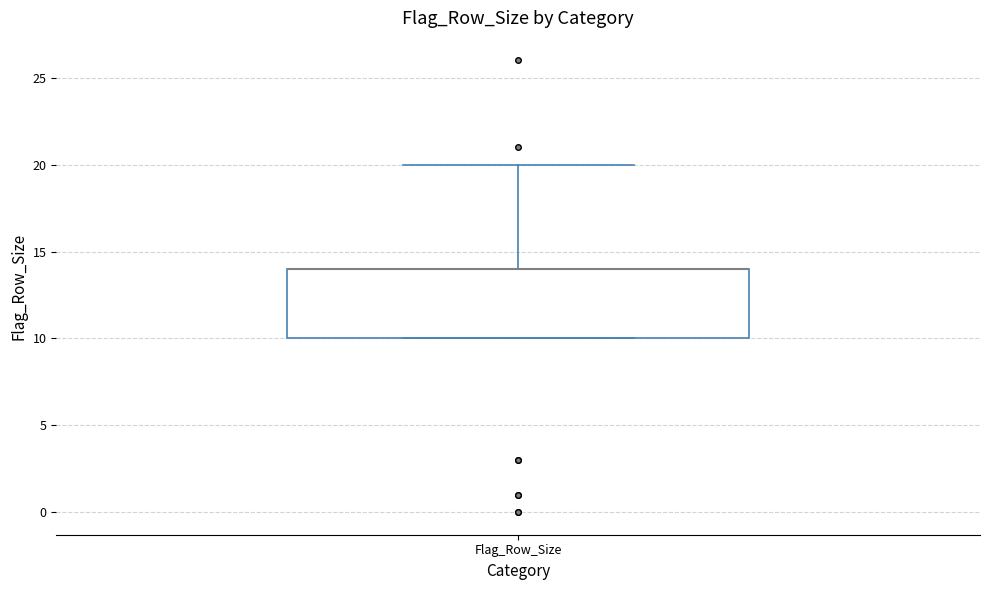

Read this box plot against the y-axis: the position of the median line, the range covered by the box, and the ends of both whiskers. The values are not printed on the chart, so give them approximately, as read against the axis.

median 14 (drawn on the box's upper edge), box 10 to 14, whiskers 10 to 20